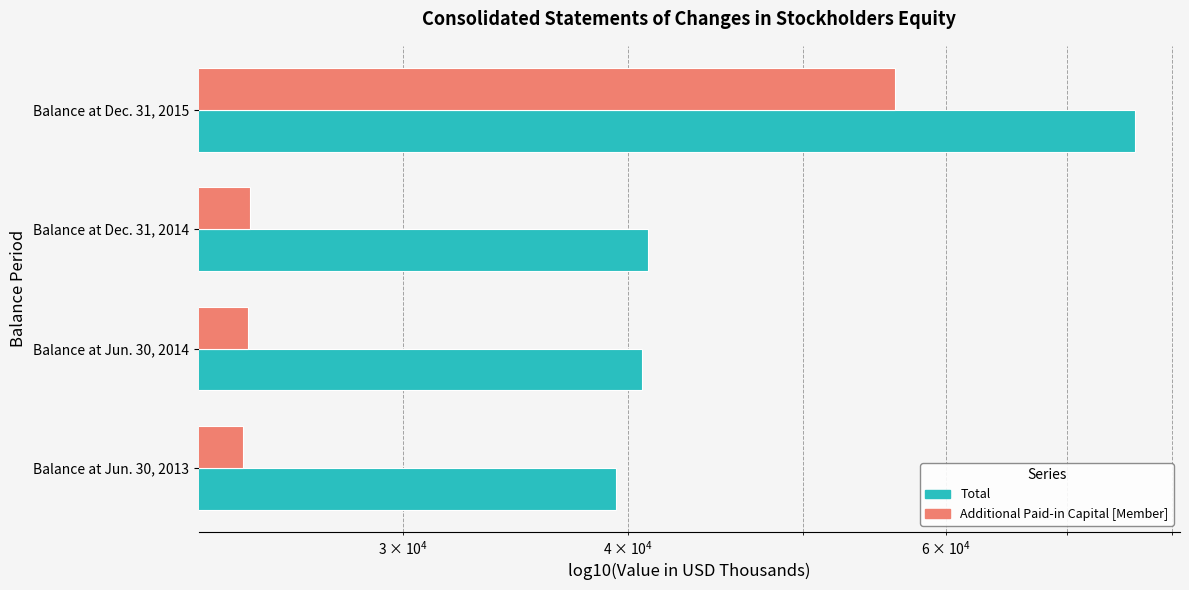

What is the value of the Total bar at the 1st from the left?

39391